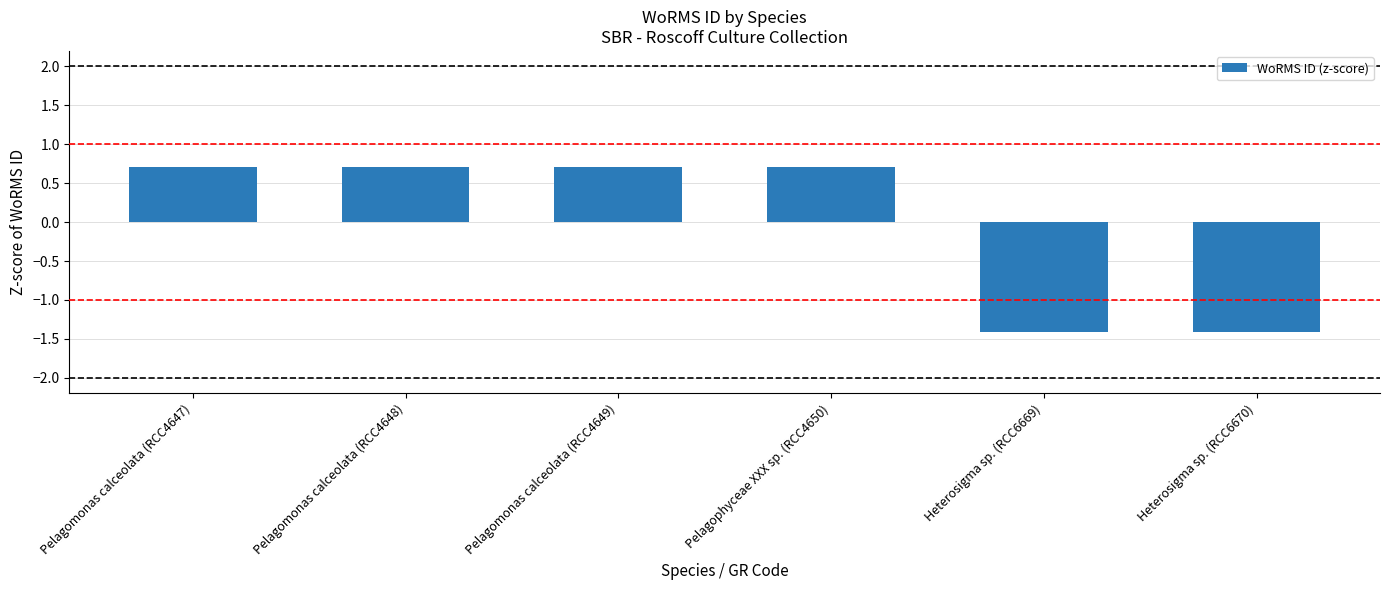

Read the value at Heterosigma sp. (RCC6670).

-1.4